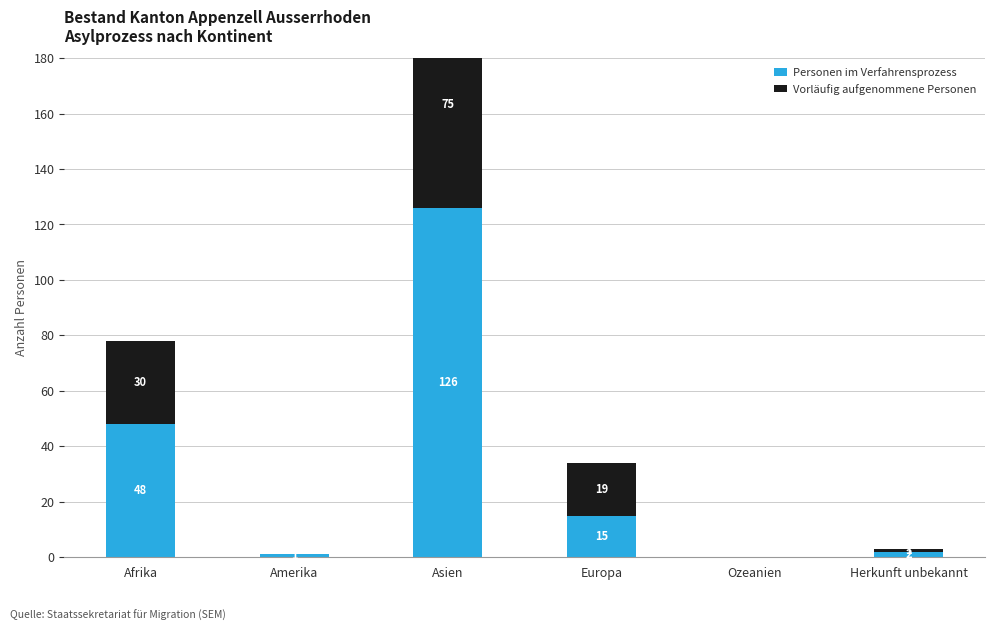

Which series has the largest range (max minus min)?

Personen im Verfahrensprozess